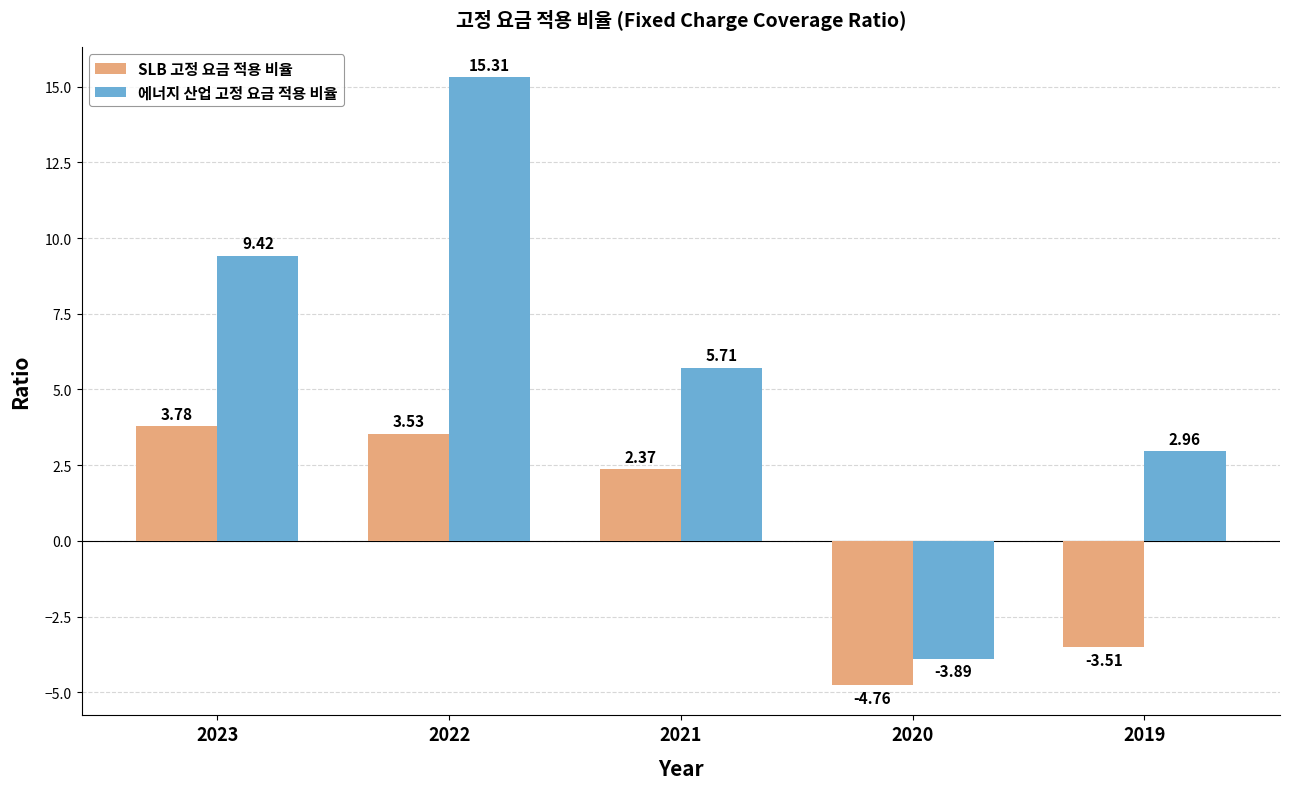

Which series has the widest spread of values?

에너지 산업 고정 요금 적용 비율